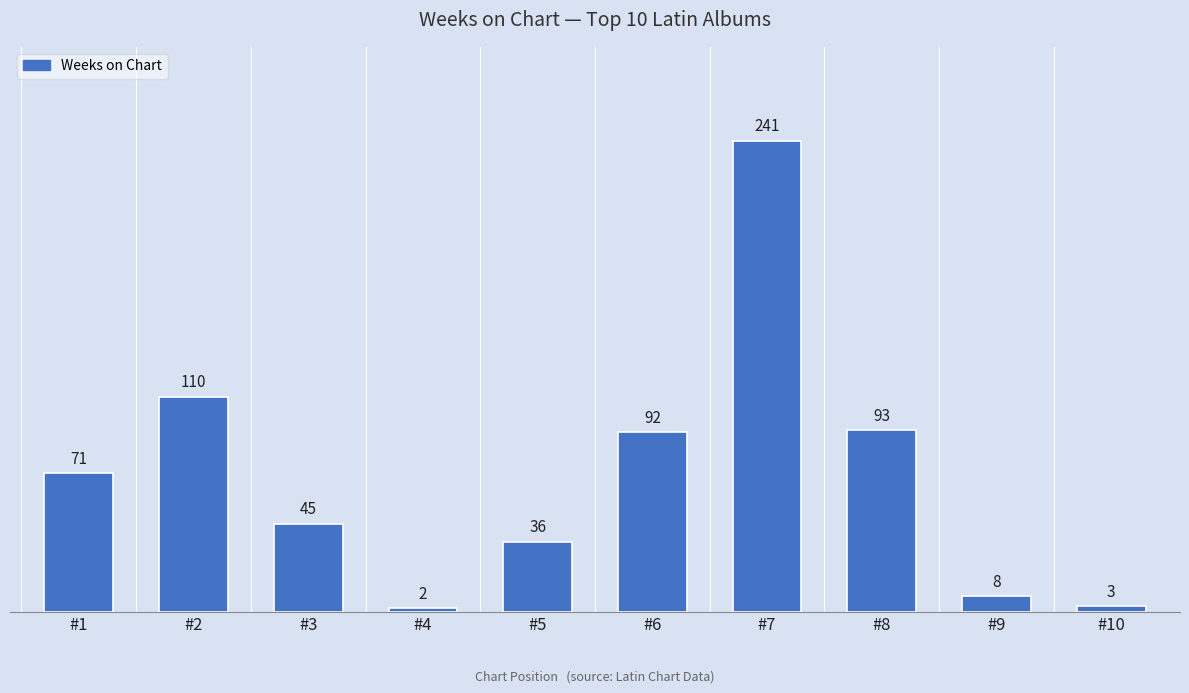

Read the value at #6.

92